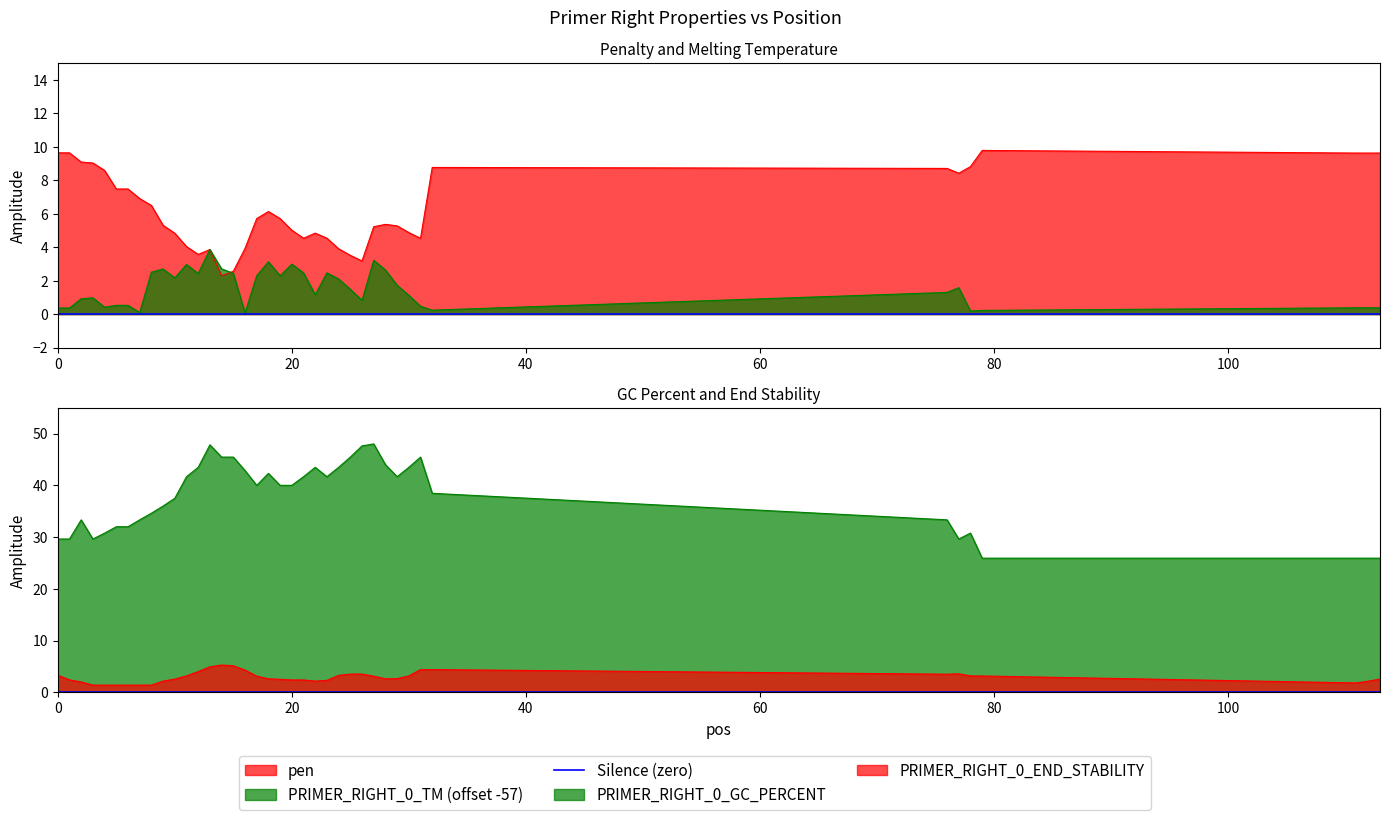

What is the highest value of the PRIMER_RIGHT_0_GC_PERCENT series?

48.0